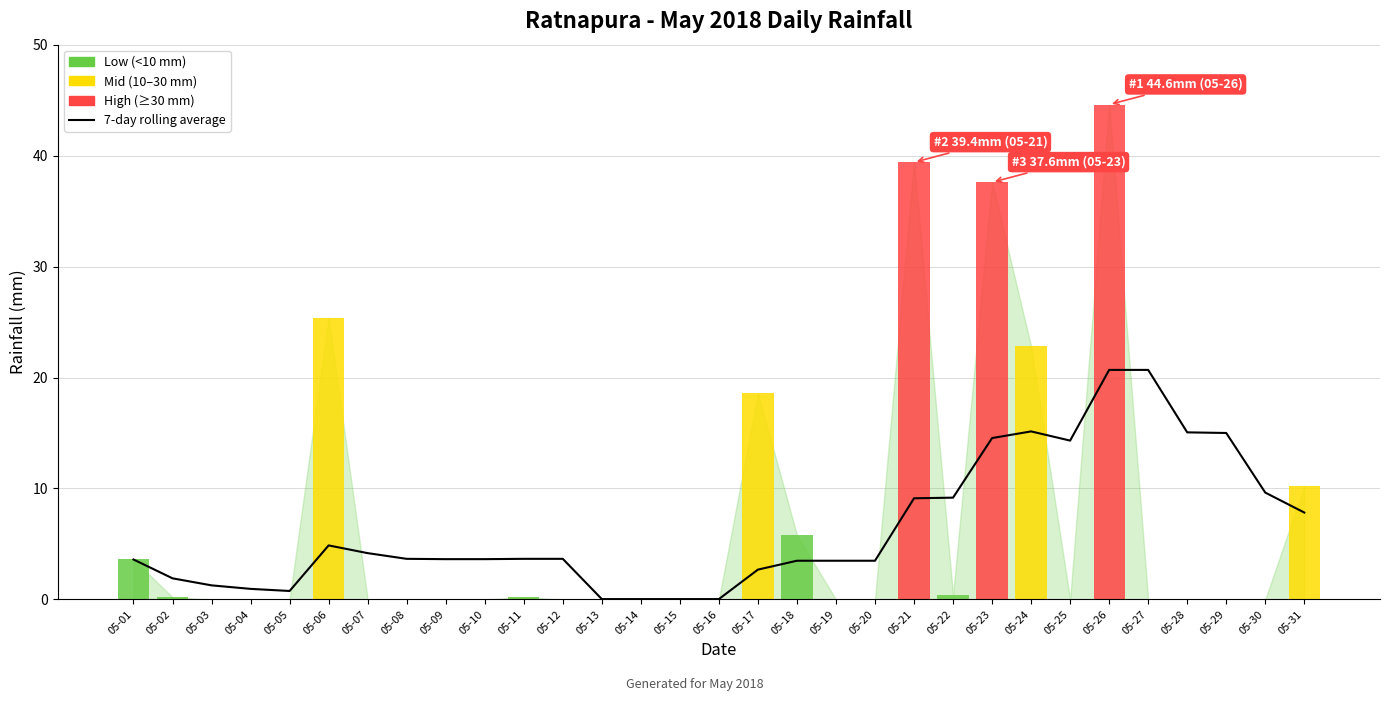

What is the change in value from 05-05 to 05-06?

+4.1